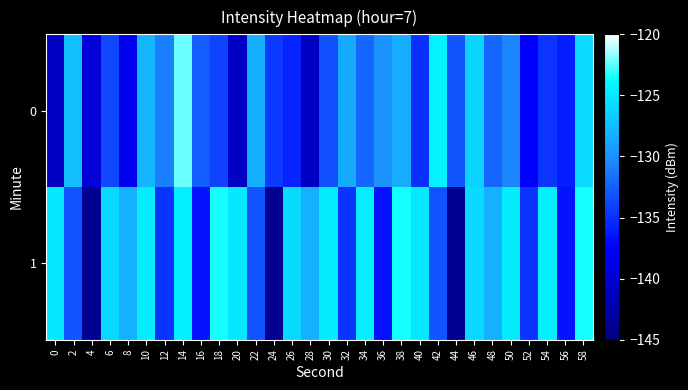

Which series has the largest range (max minus min)?

1